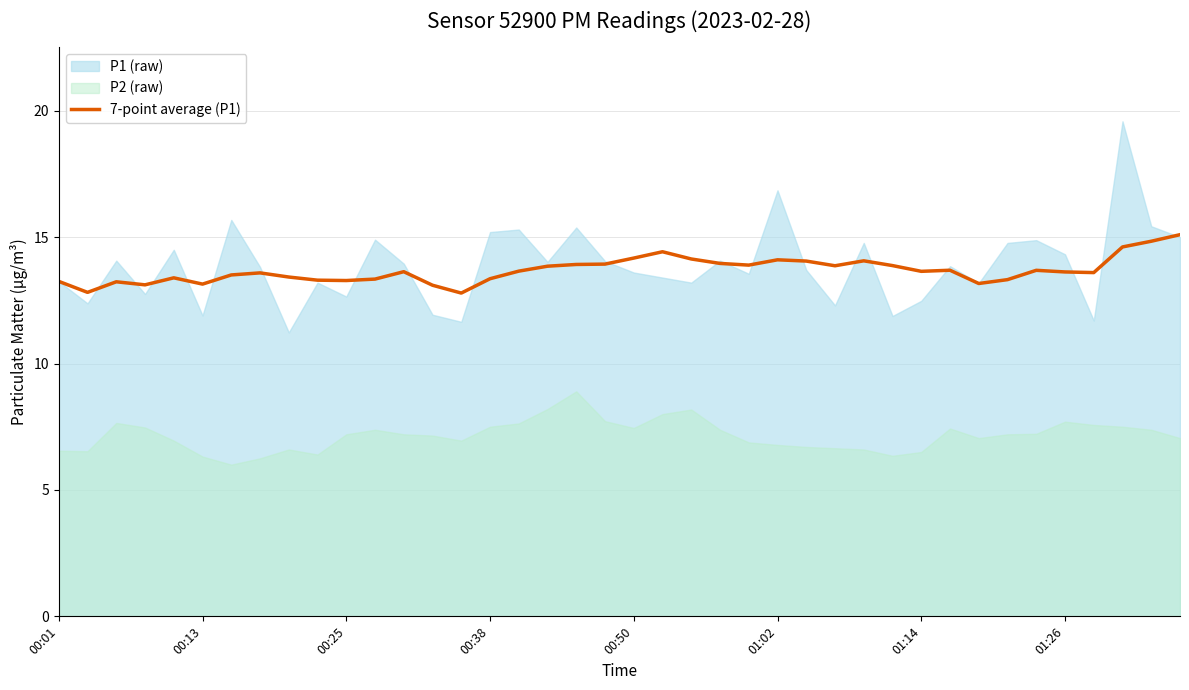

Is it true that 7-point average (P1) equals 13.6 at 01:14?

True